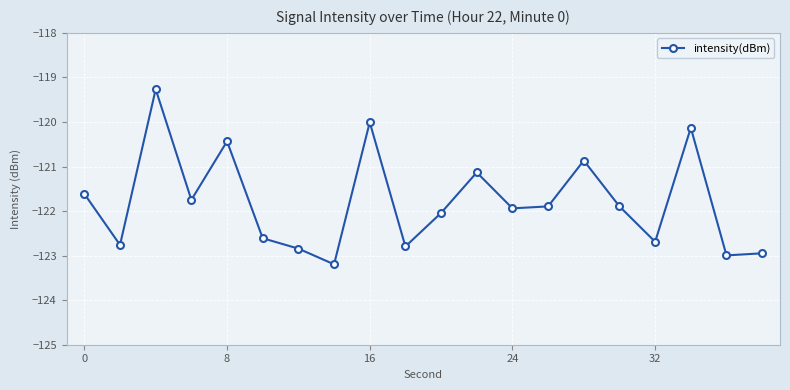

What is the value of the 16th point from the left?

-121.9